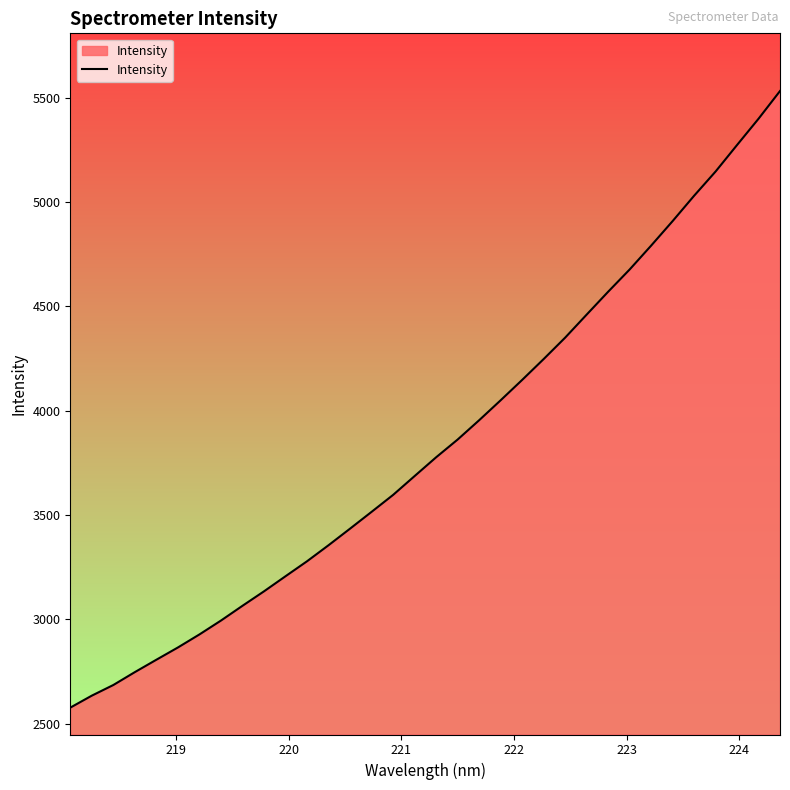

What is the difference between the maximum and minimum values?

2956.5